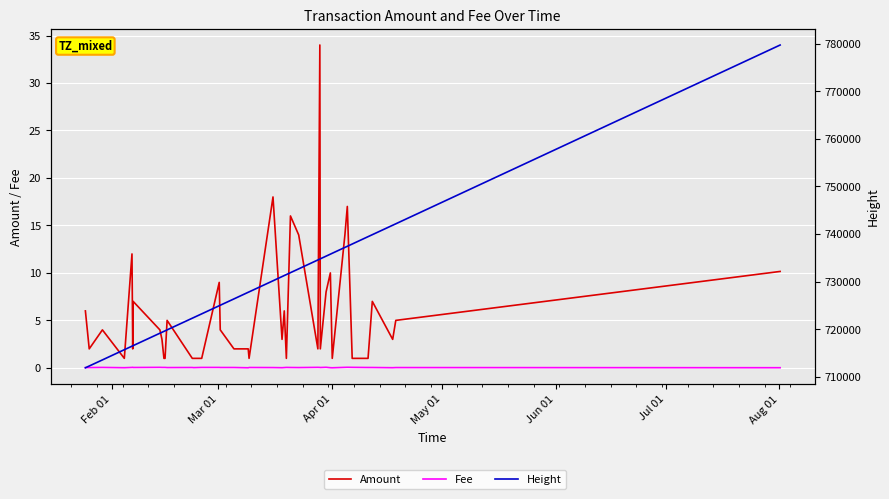

The Height series shows 345341.2 at 21. True or false?

False